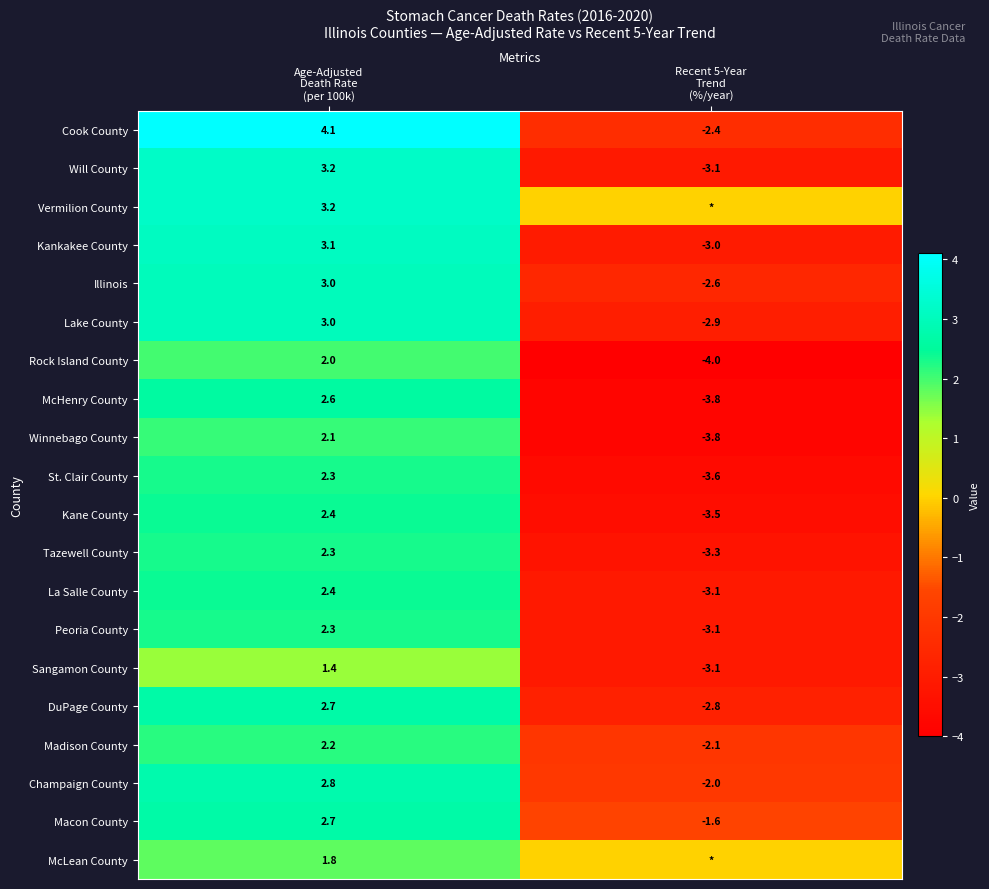

What is the sum of all McHenry County values?

-1.2